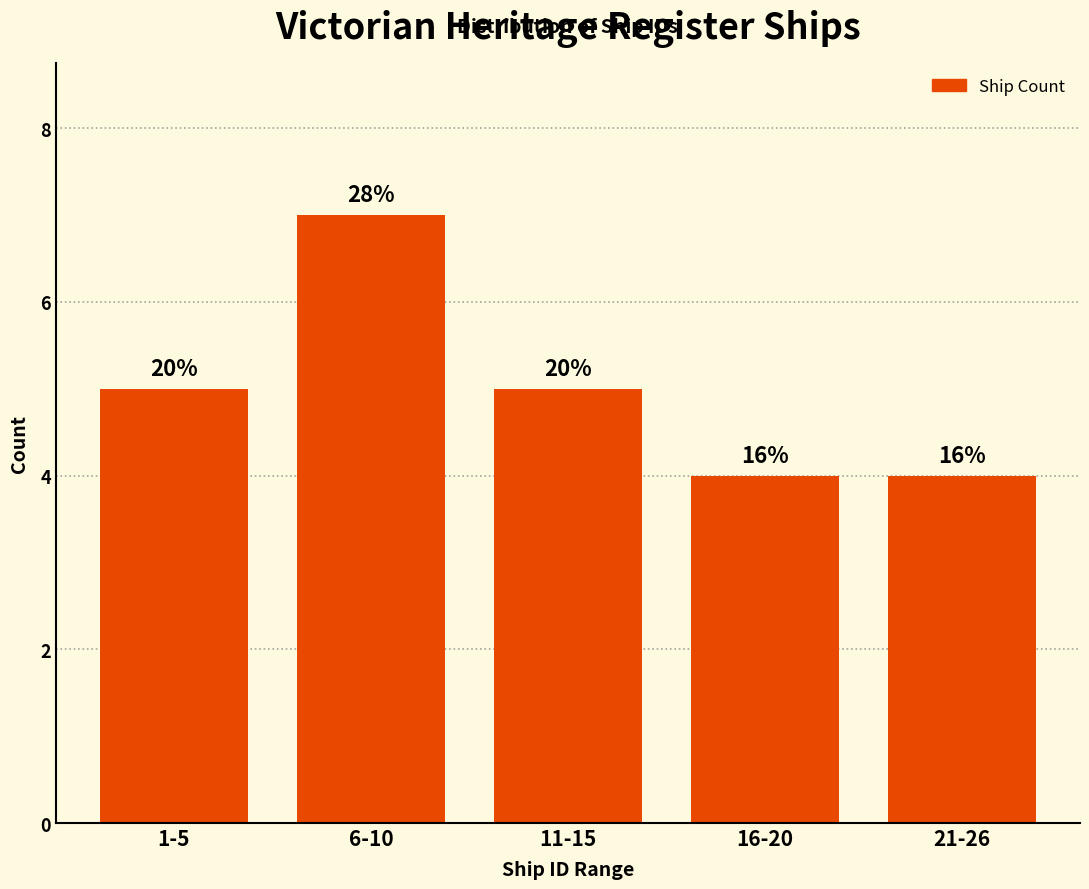

How many bars are there in total?

5